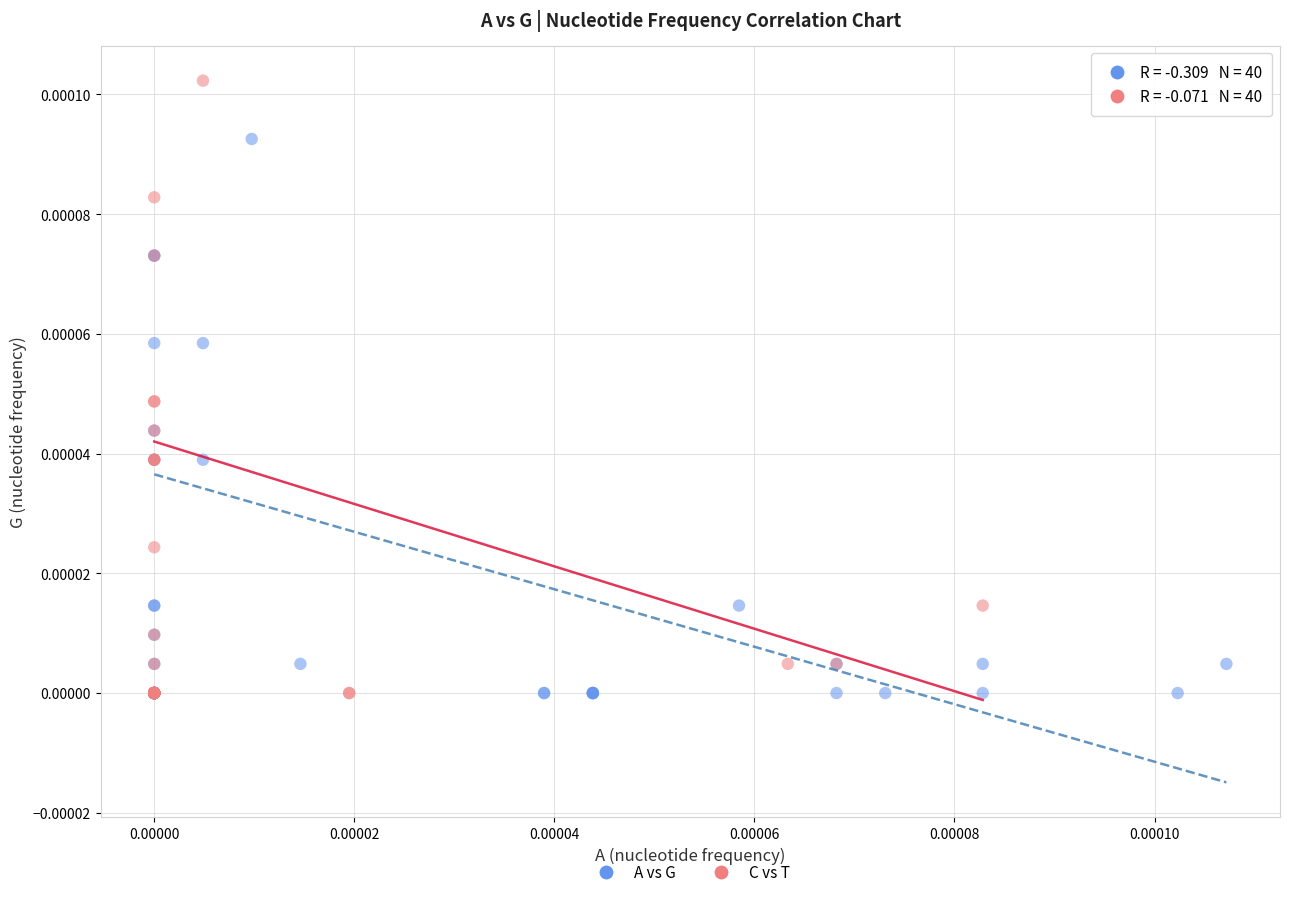

Which series contains the highest Y value?

C vs T